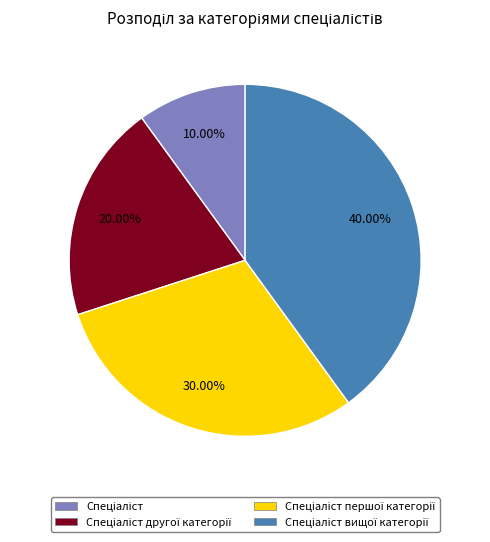

Is there any slice that represents more than half of the pie?

No